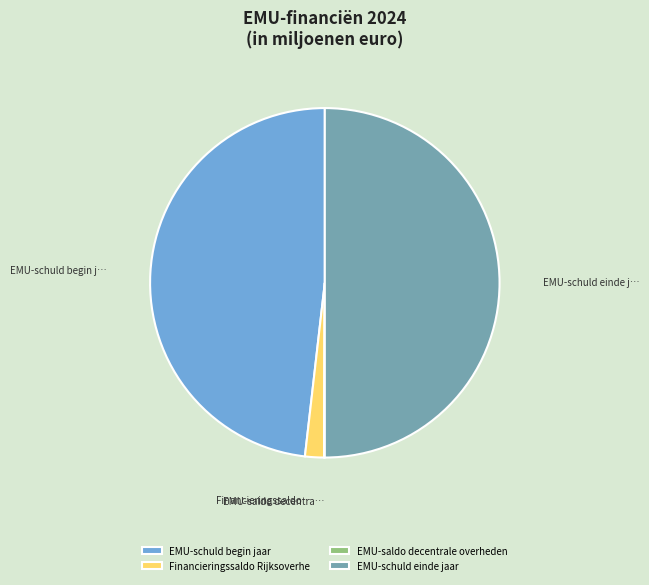

Which has a higher value, EMU-schuld begin jaar or EMU-schuld einde jaar?

EMU-schuld einde jaar